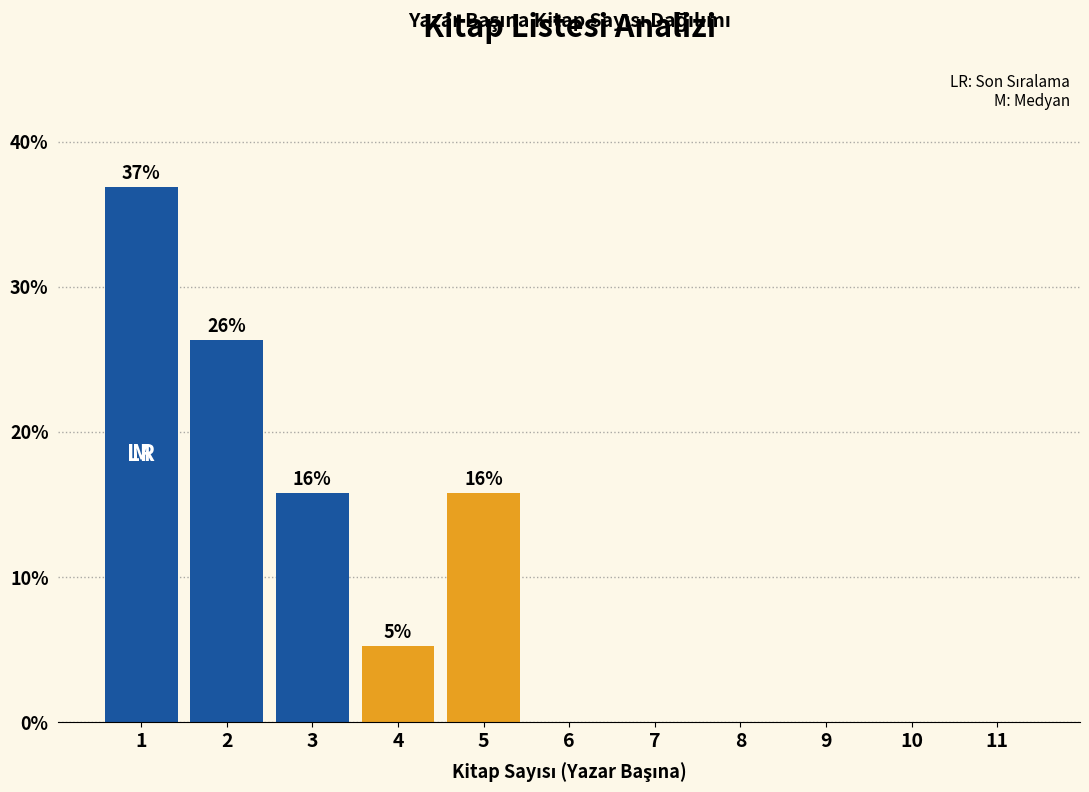

Over which range of the x-axis is the bar tallest?

0.5 to 1.5